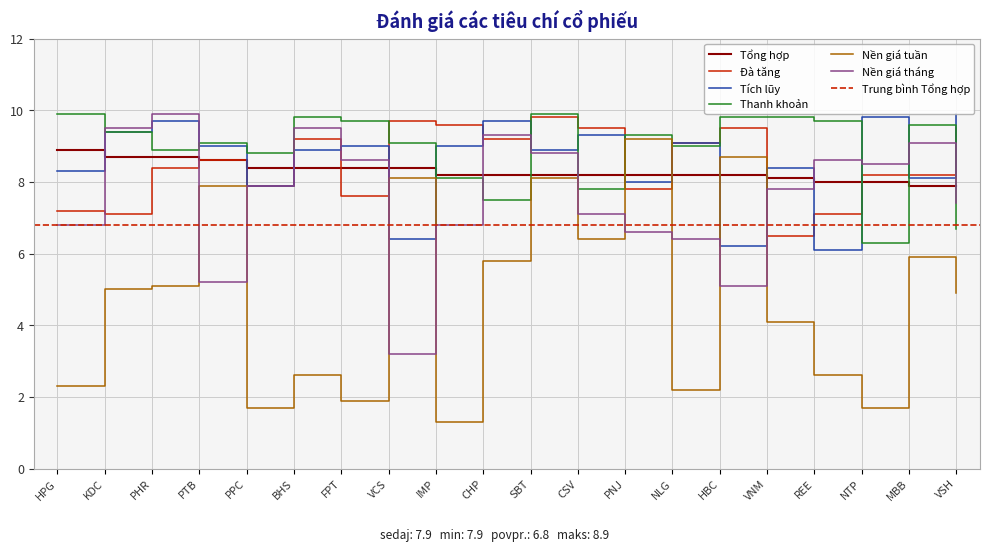

Where is the first local minimum for Nền giá tháng?

PTB